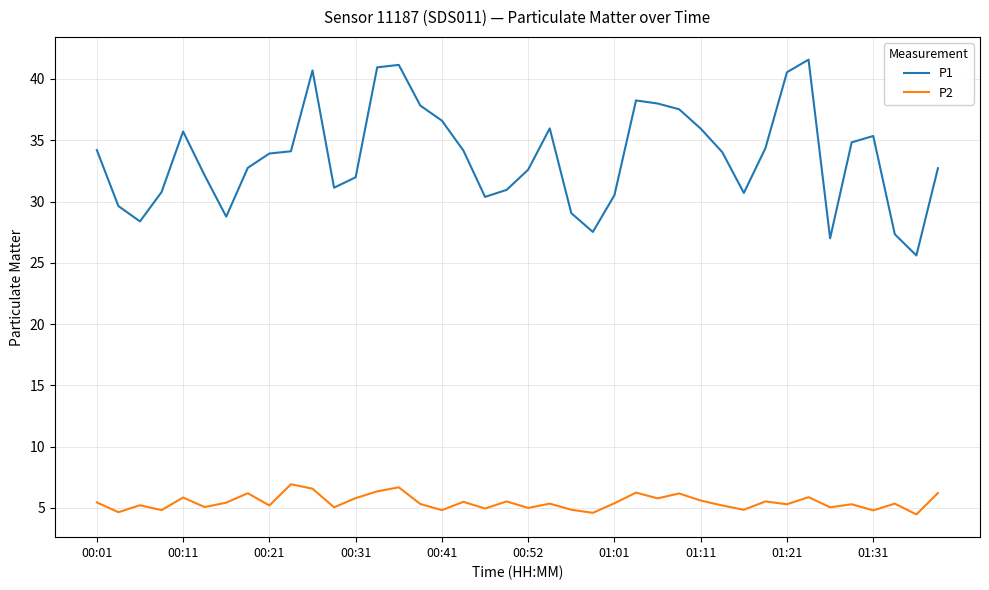

Which series has the largest total across all categories?

P1